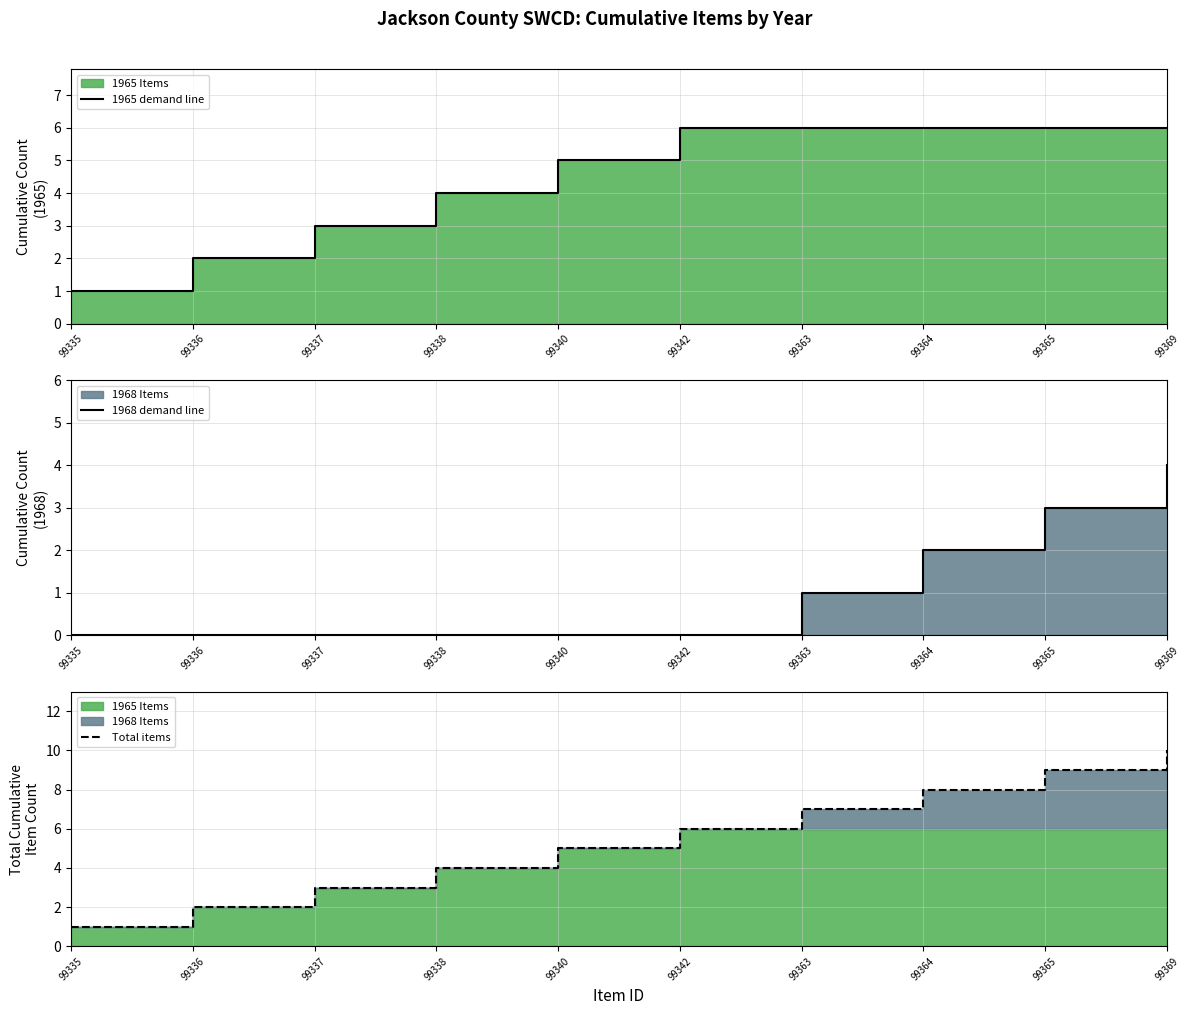

Is the value of 1965 demand line at 99340 greater than the value of 1968 demand line at 99338?

Yes